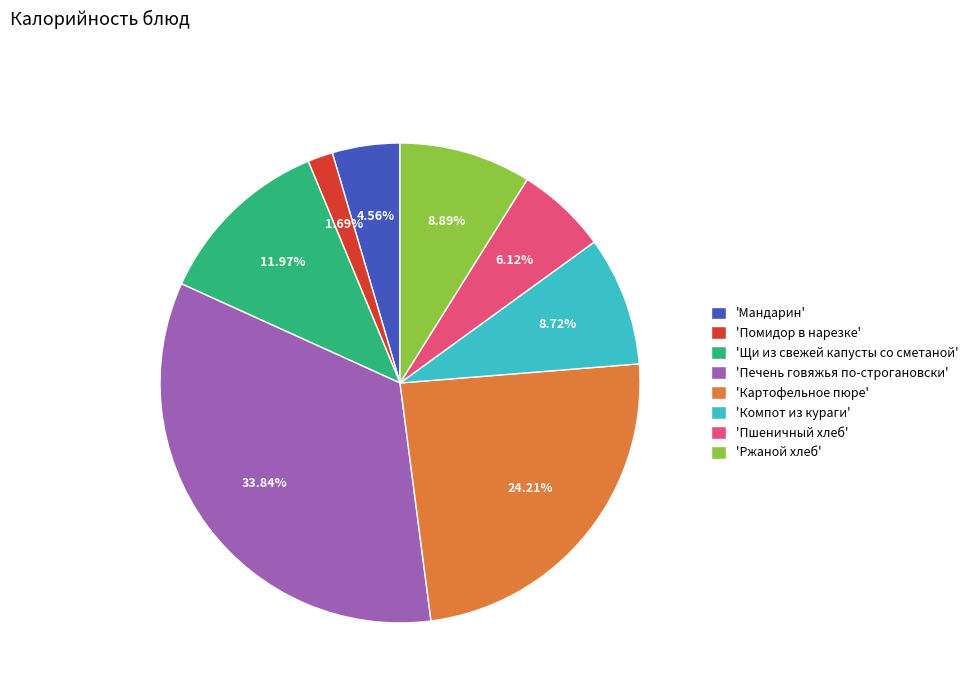

Is 'Печень говяжья по-строгановски' the majority of the pie?

No